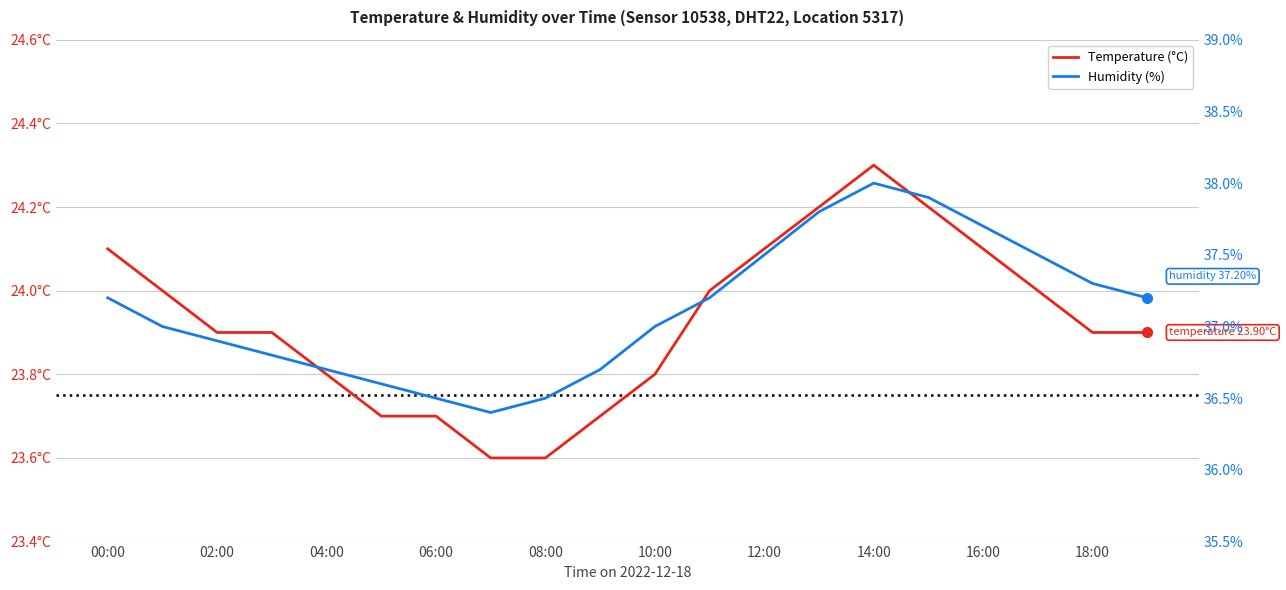

True or false: humidity and temperature intersect in this chart.

False